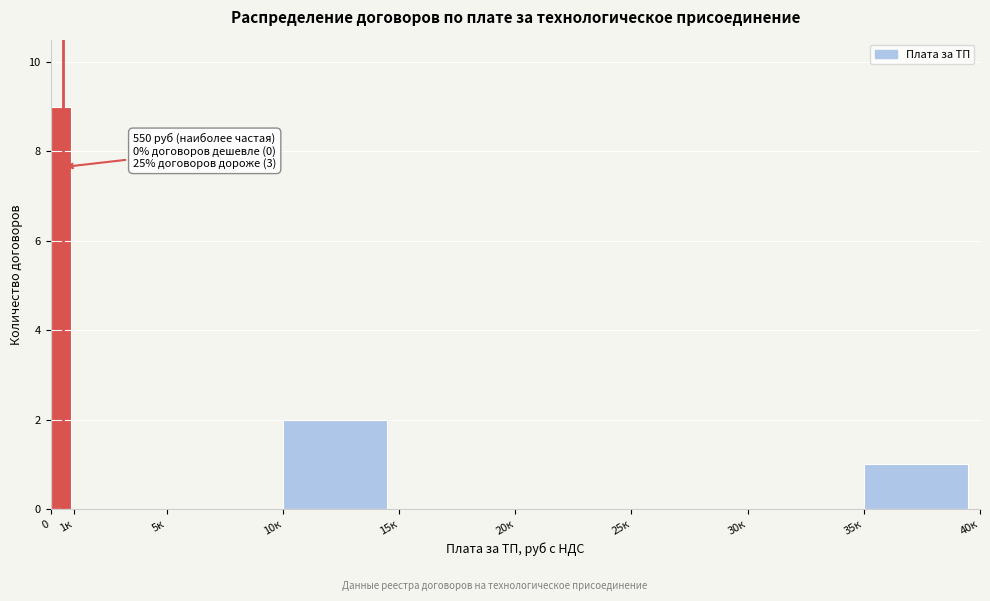

Reading right to left, transcribe all the data shown in this chart.

35к=1	30к=0	25к=0	20к=0	15к=0	10к=2	5к=0	1к=0	0=9